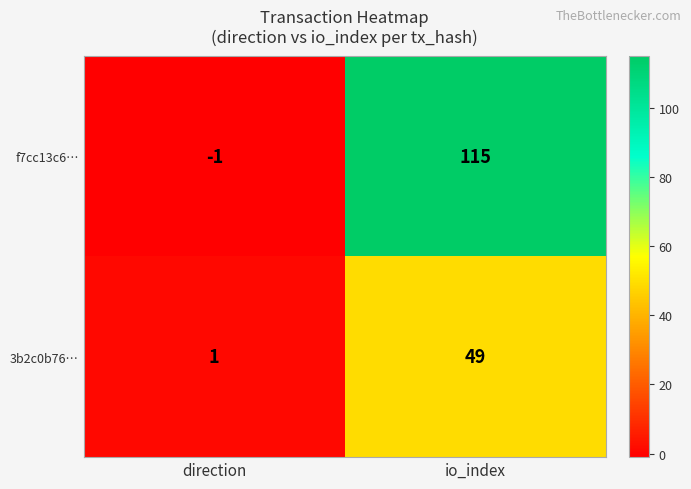

What is the difference between the highest and lowest values at io_index?

66